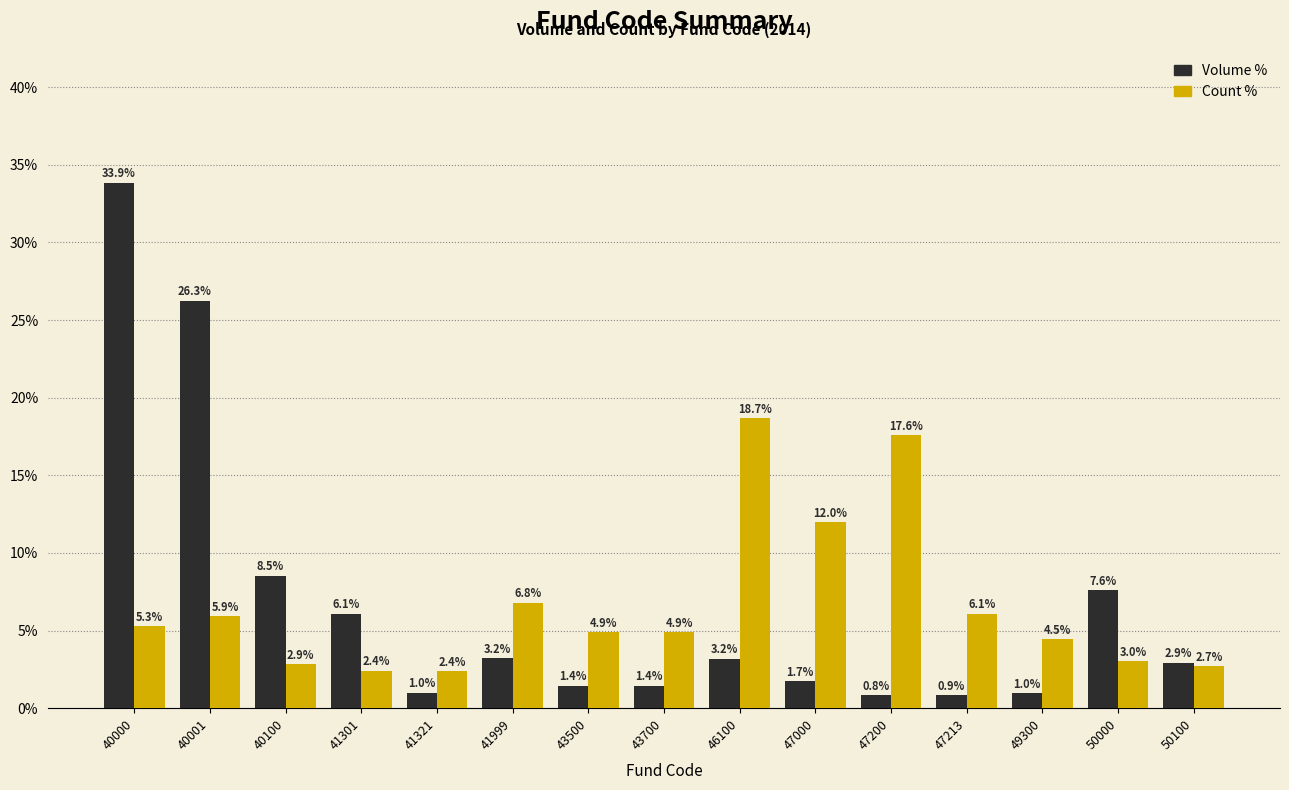

What is the spread (max minus min) of values at 41301?

3.7